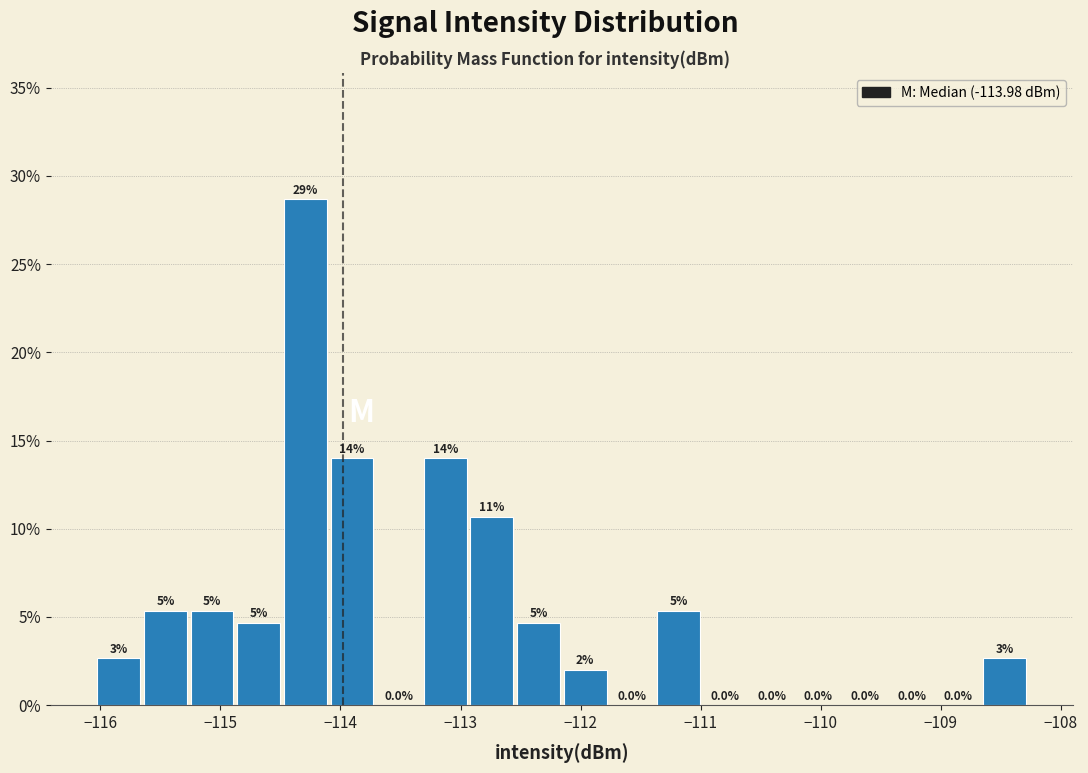

Read against the x-axis, roughly where is the centre of the tallest bar?

-114.3